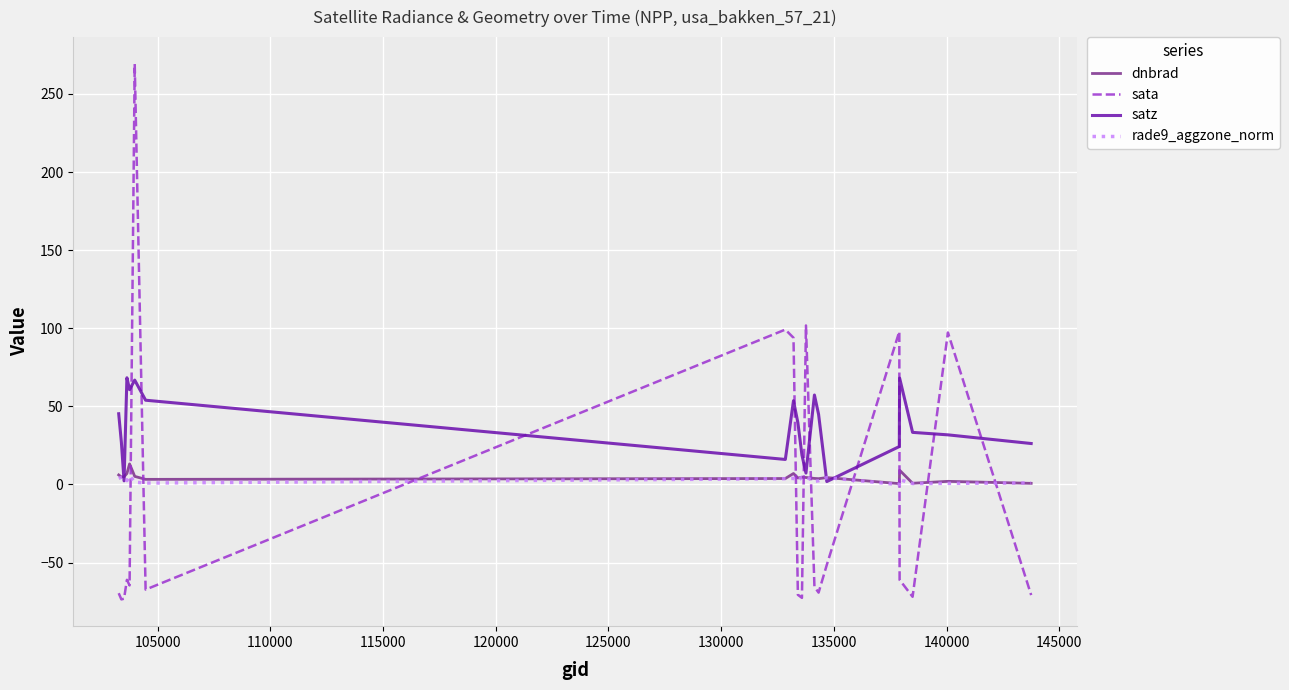

Which series has the largest range (max minus min)?

sata